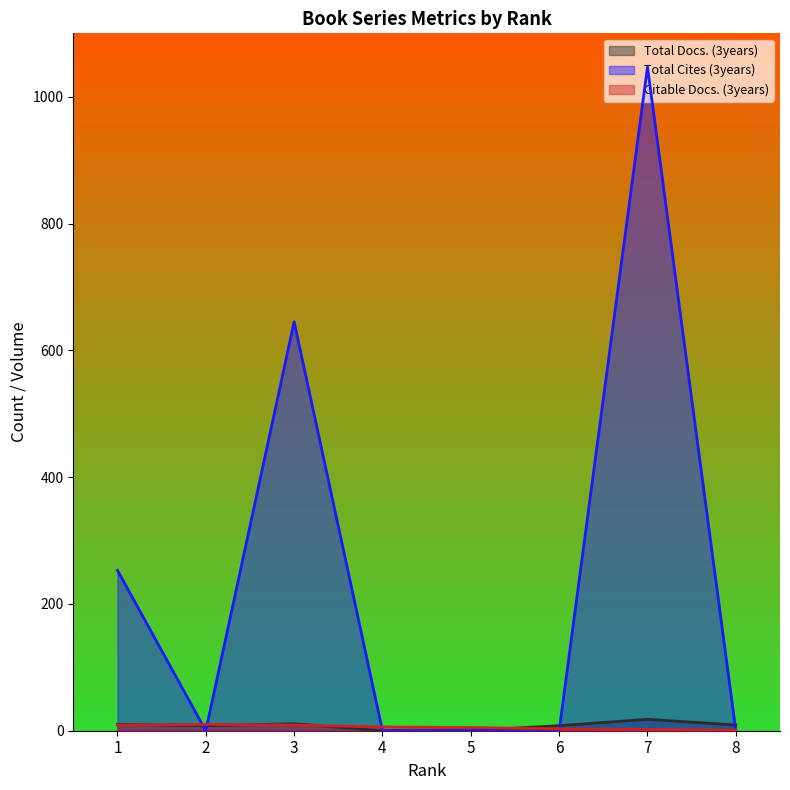

What is the value of the Citable Docs. (3years) point at the 7th from the left?

2